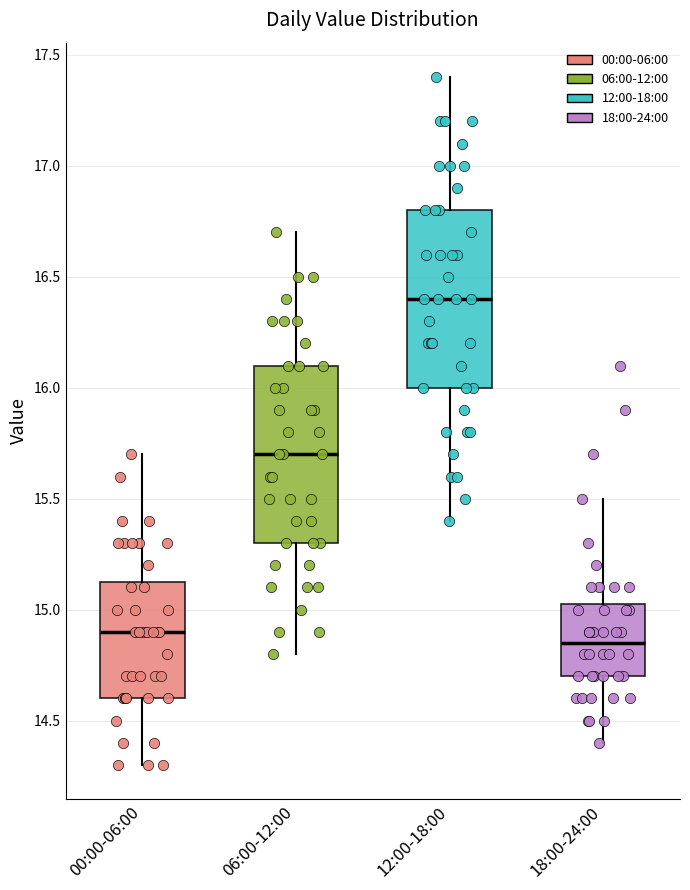

Reading left to right, transcribe this box plot: for each box, give where its median line is, the range the box spans, and where its two whiskers end, as read against the y-axis. The values are not printed on the chart, so give them approximately, as read against the axis.

00:00-06:00: median 14.90, box 14.60 to 15.15, whiskers 14.30 to 15.70
06:00-12:00: median 15.70, box 15.30 to 16.10, whiskers 14.80 to 16.70
12:00-18:00: median 16.40, box 16.00 to 16.80, whiskers 15.40 to 17.40
18:00-24:00: median 14.85, box 14.70 to 15.05, whiskers 14.40 to 15.50